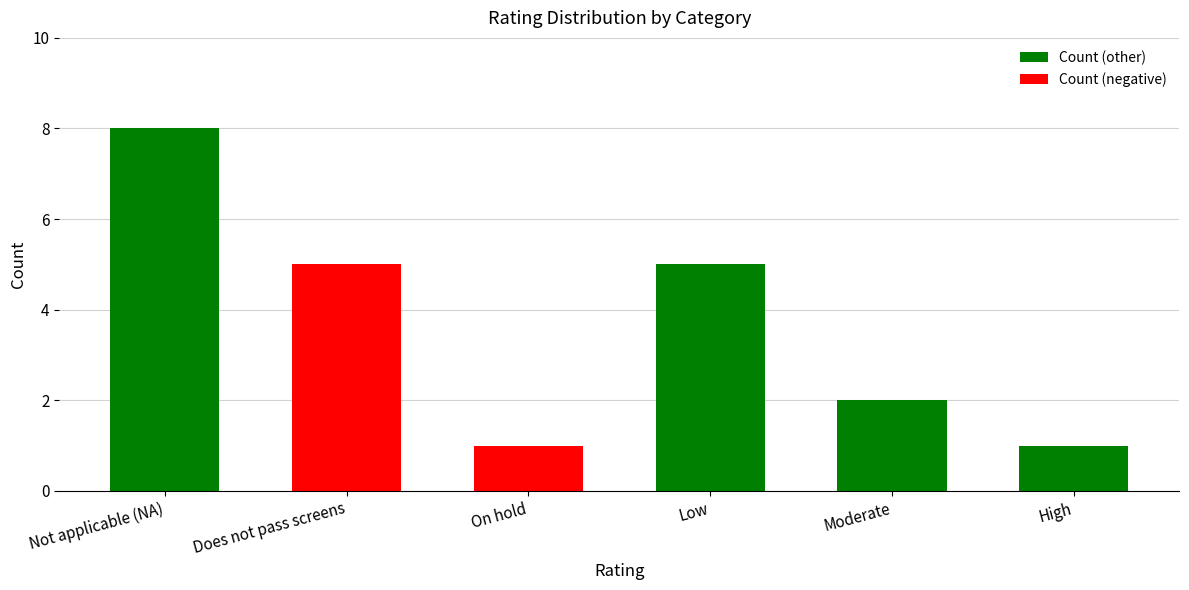

Does the chart contain stacked bars?

No